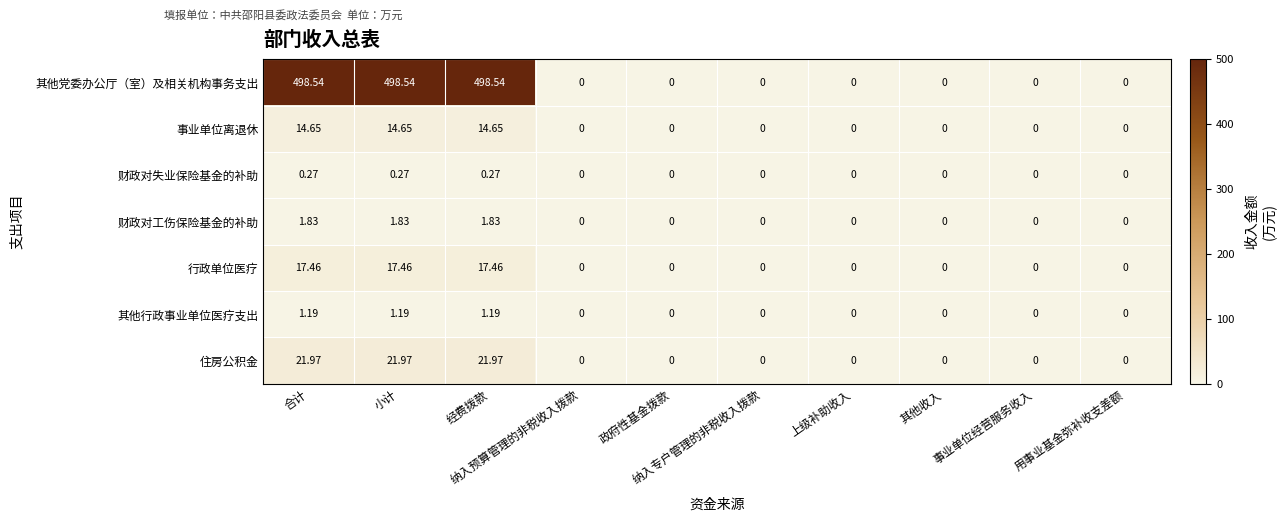

Which series has the largest total across all categories?

其他党委办公厅（室）及相关机构事务支出